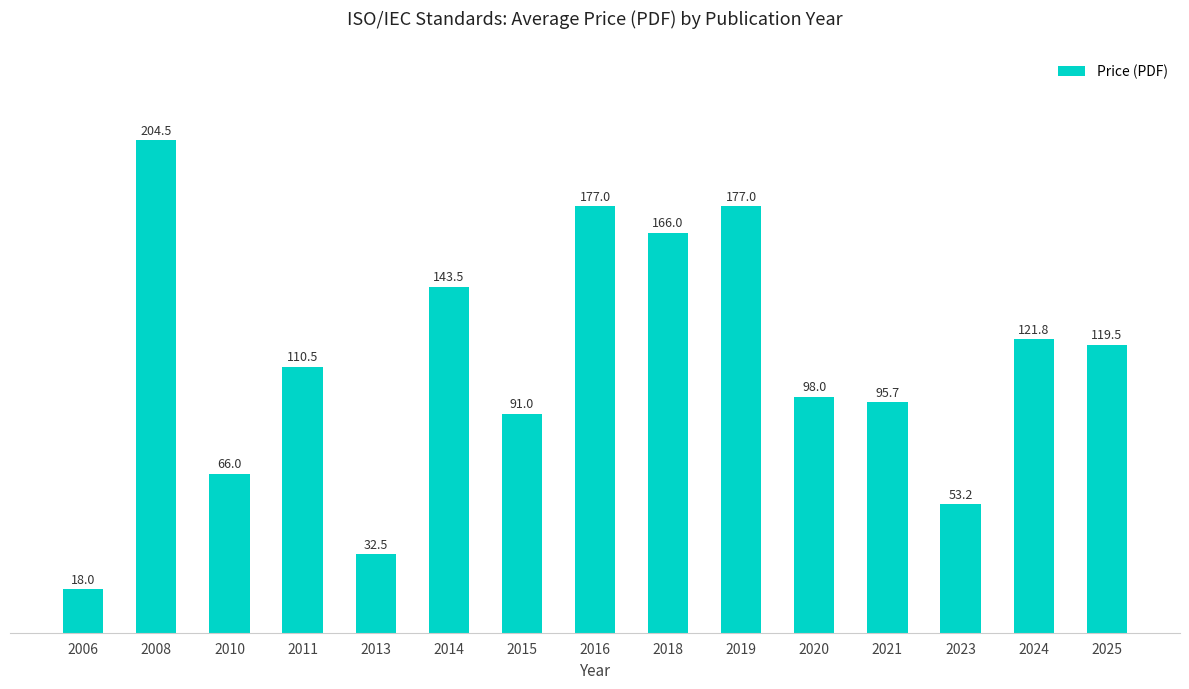

Is it true that the value at 2020 is 98.0?

True